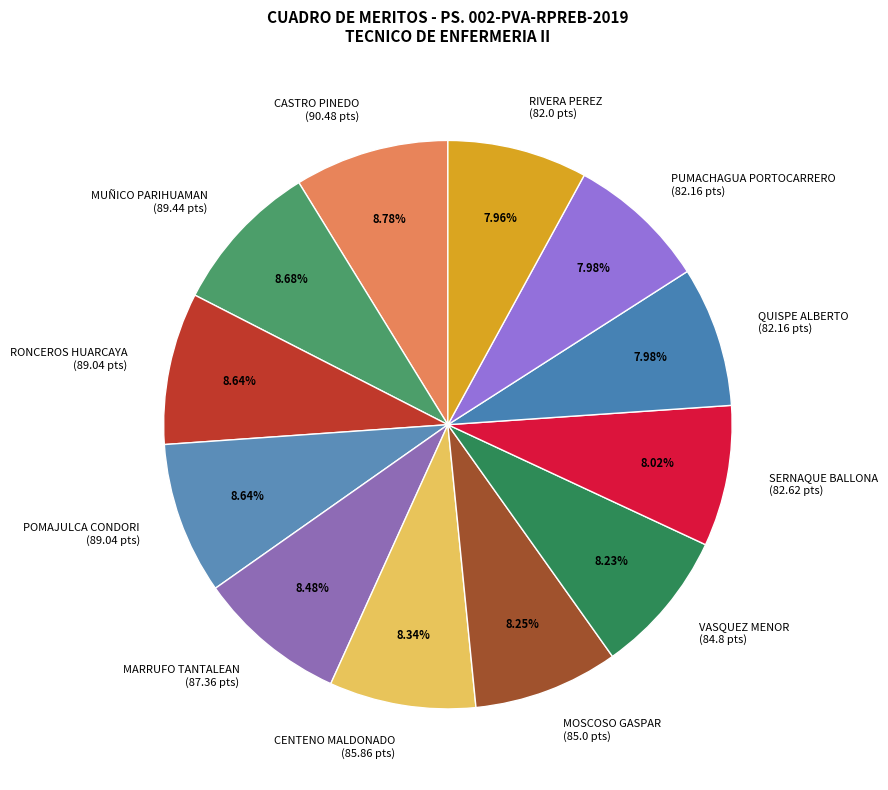

Does QUISPE ALBERTO (82.16 pts) represent more than half of the total?

No